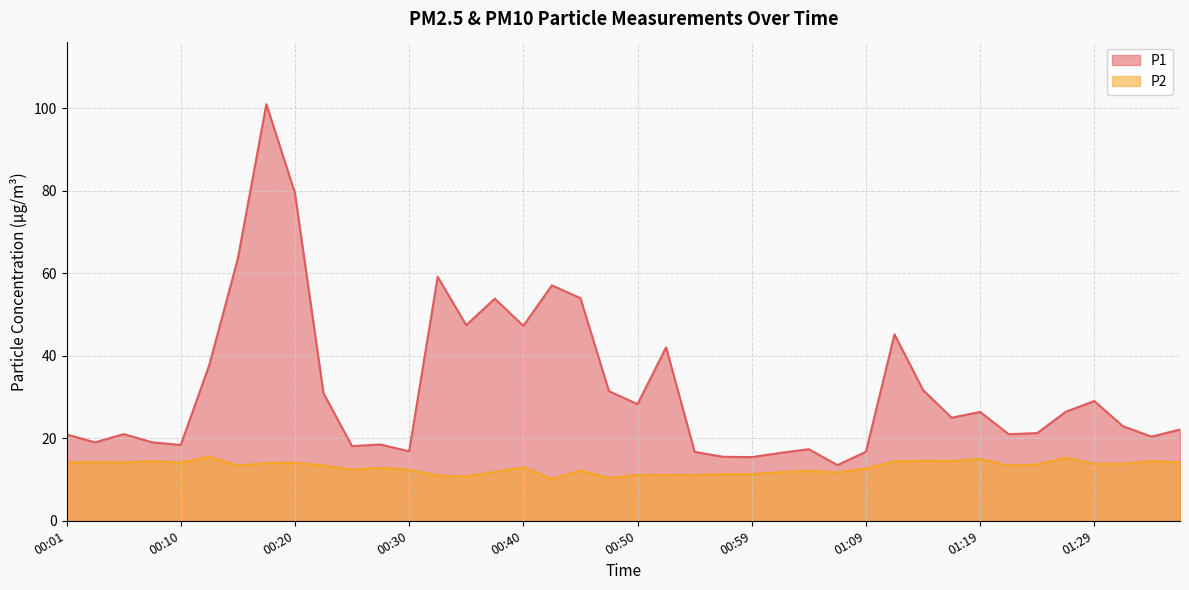

Which series has the largest total across all categories?

P1